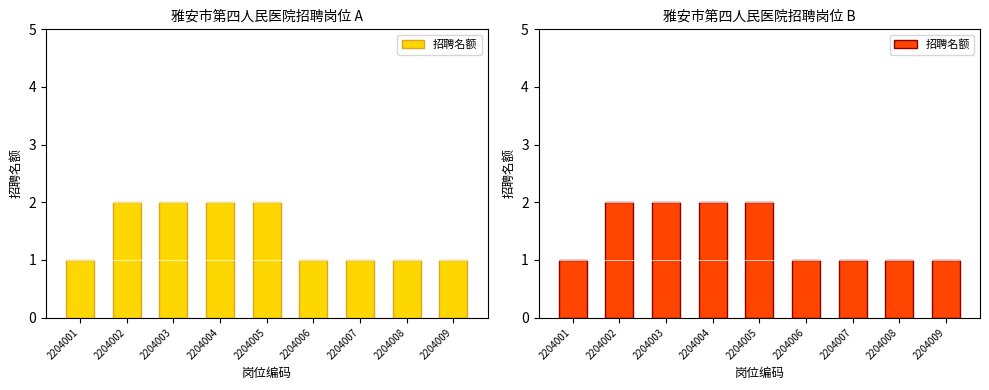

Count the values in the range 1 to 2.

9